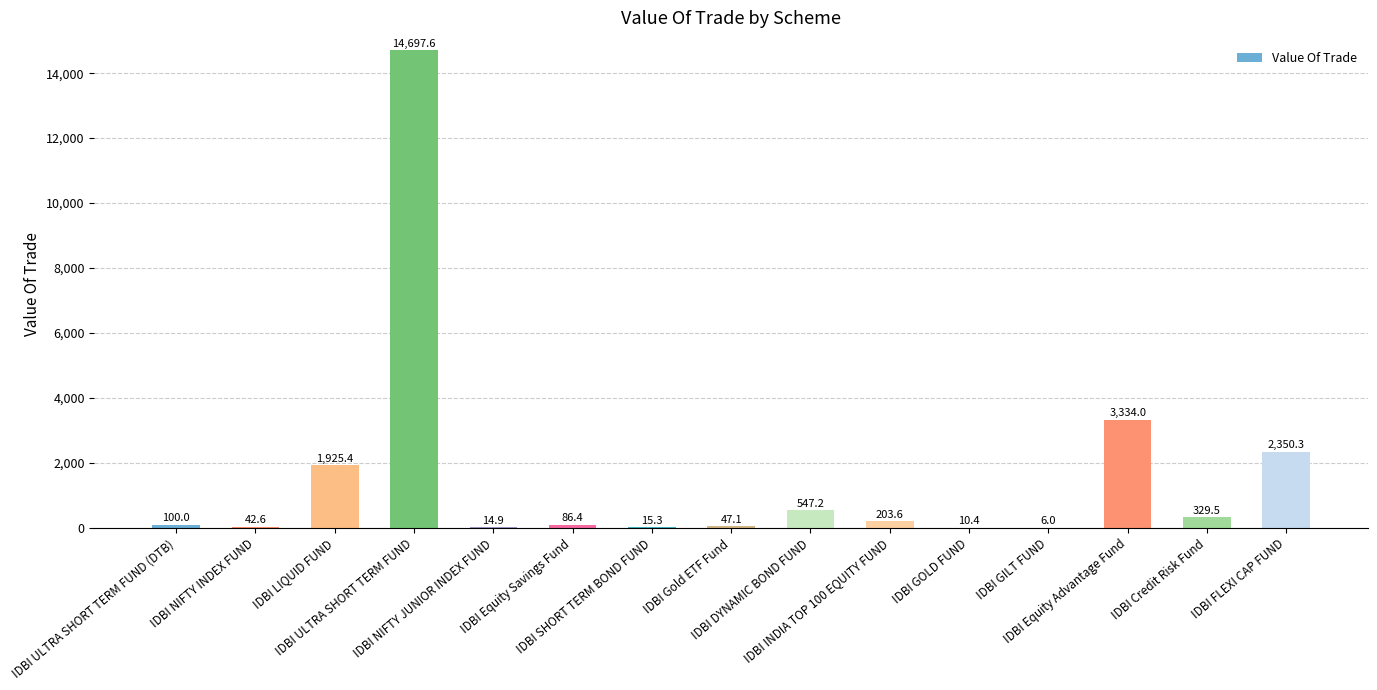

Reading right to left, transcribe all the data shown in this chart.

IDBI FLEXI CAP FUND=2350.3	IDBI Credit Risk Fund=329.5	IDBI Equity Advantage Fund=3334.0	IDBI GILT FUND=6.0	IDBI GOLD FUND=10.4	IDBI INDIA TOP 100 EQUITY FUND=203.6	IDBI DYNAMIC BOND FUND=547.2	IDBI Gold ETF Fund=47.1	IDBI SHORT TERM BOND FUND=15.3	IDBI Equity Savings Fund=86.4	IDBI NIFTY JUNIOR INDEX FUND=14.9	IDBI ULTRA SHORT TERM FUND=14697.6	IDBI LIQUID FUND=1925.4	IDBI NIFTY INDEX FUND=42.6	IDBI ULTRA SHORT TERM FUND (DTB)=100.0